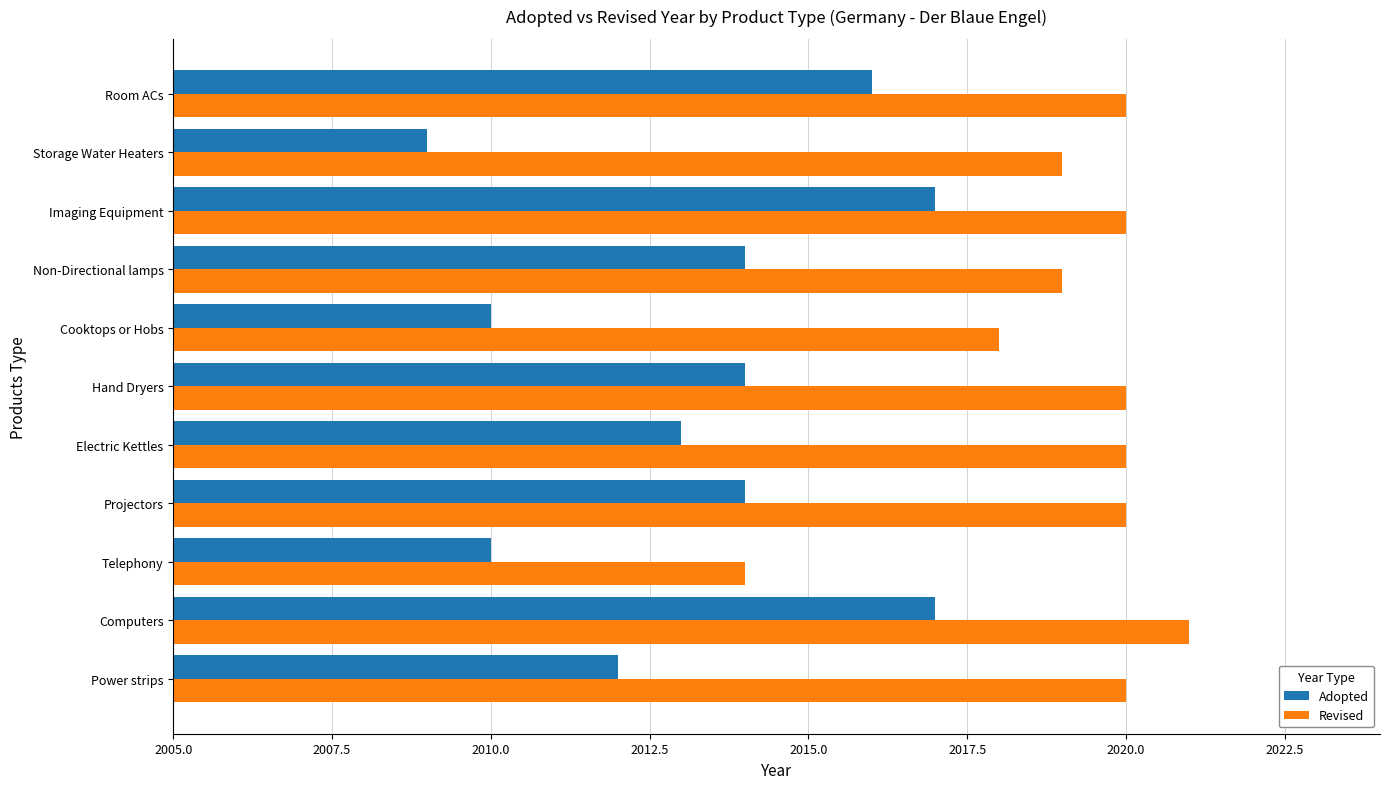

What is the average value of the Adopted series?

2013